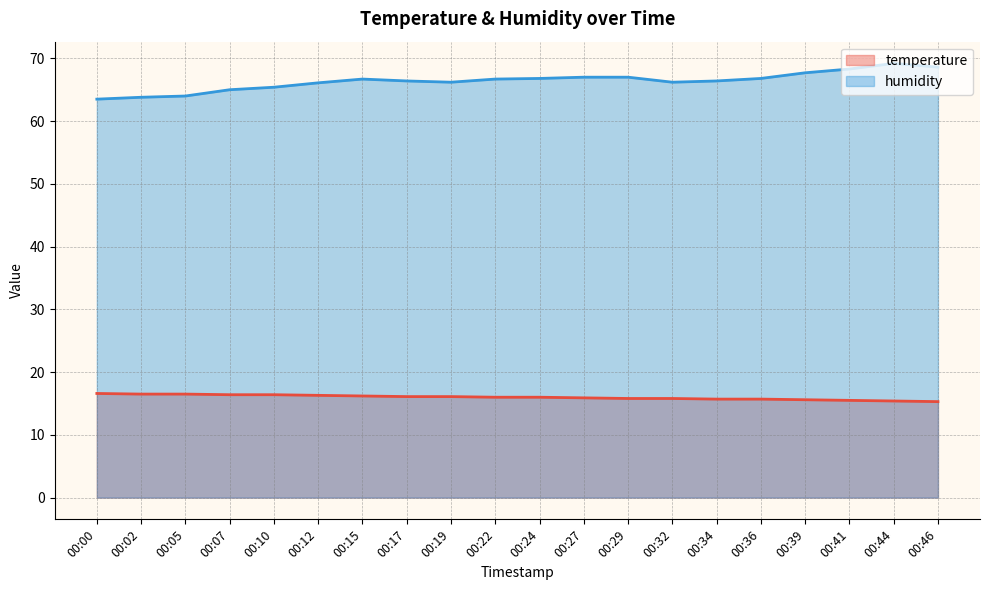

How many lines are shown in the chart?

2